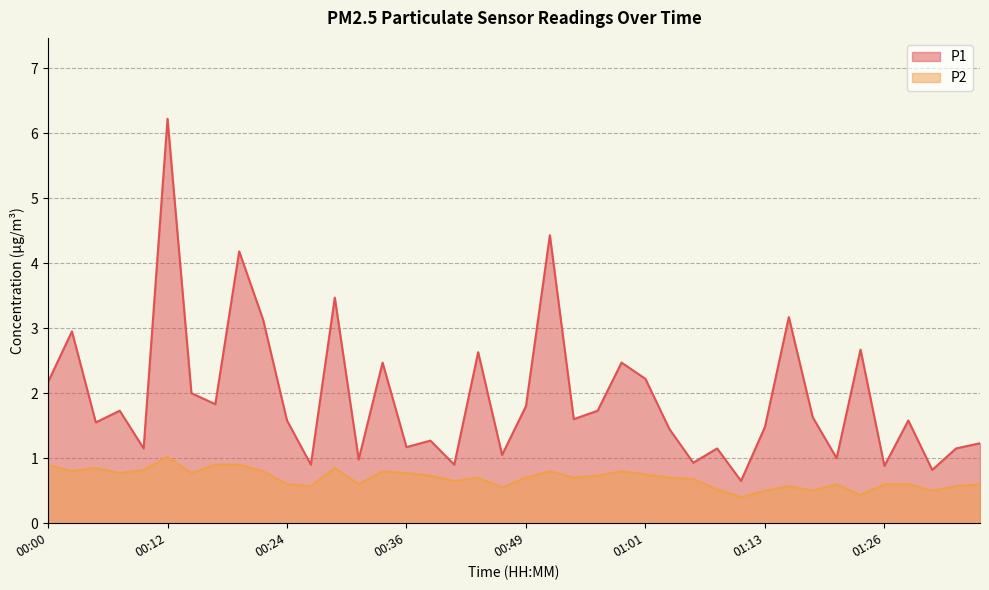

True or false: P2 and P1 cross at least once.

False